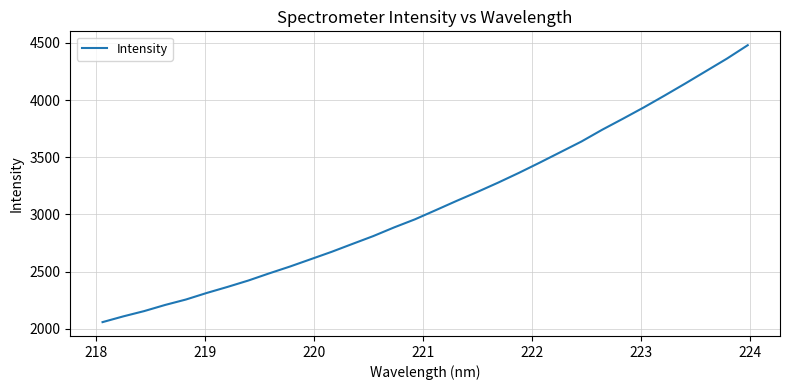

How many lines are shown in the chart?

1